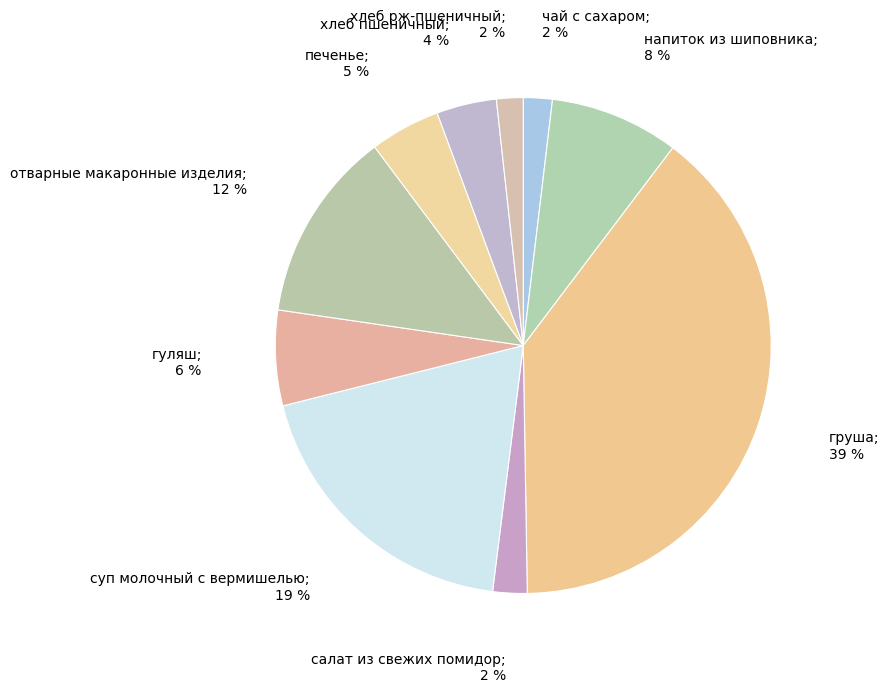

How many segments does this pie chart have?

10